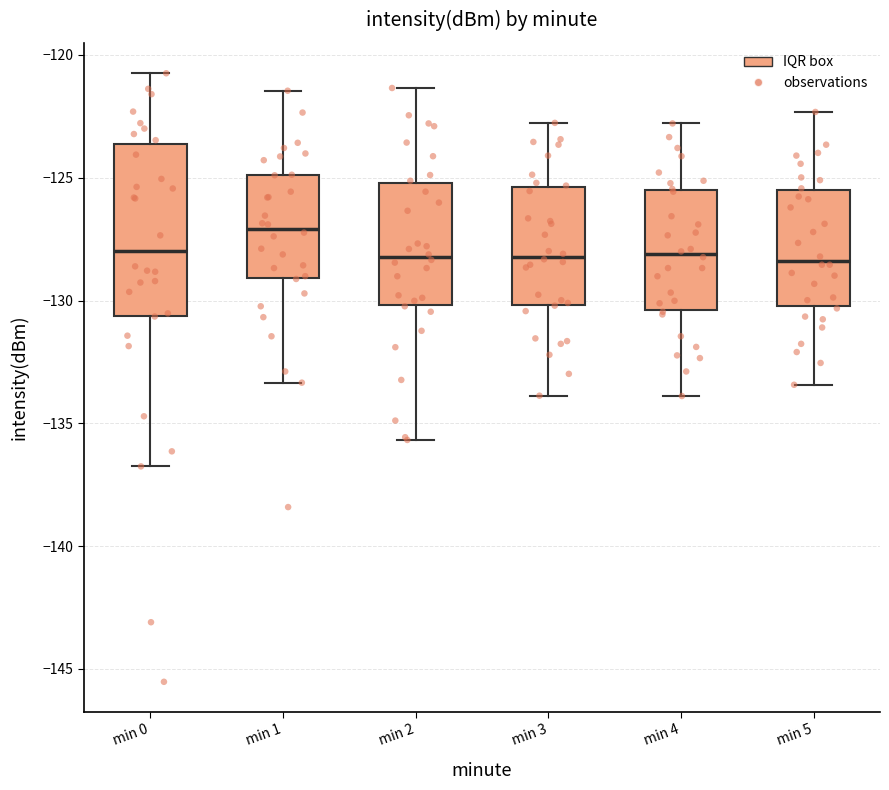

Reading left to right, transcribe this box plot: for each box, give where its median line is, the range the box spans, and where its two whiskers end, as read against the y-axis. The values are not printed on the chart, so give them approximately, as read against the axis.

min 0: median -128.0, box -130.5 to -123.5, whiskers -137.0 to -120.5
min 1: median -127.0, box -129.0 to -125.0, whiskers -133.5 to -121.5
min 2: median -128.0, box -130.0 to -125.0, whiskers -135.5 to -121.5
min 3: median -128.0, box -130.0 to -125.5, whiskers -134.0 to -123.0
min 4: median -128.0, box -130.5 to -125.5, whiskers -134.0 to -123.0
min 5: median -128.5, box -130.0 to -125.5, whiskers -133.5 to -122.5